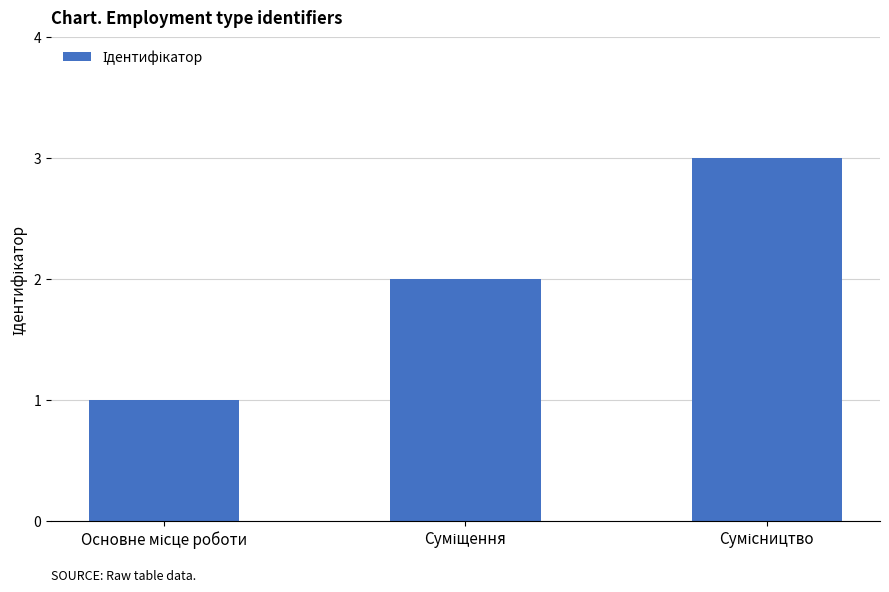

How many data points are less than 2?

1